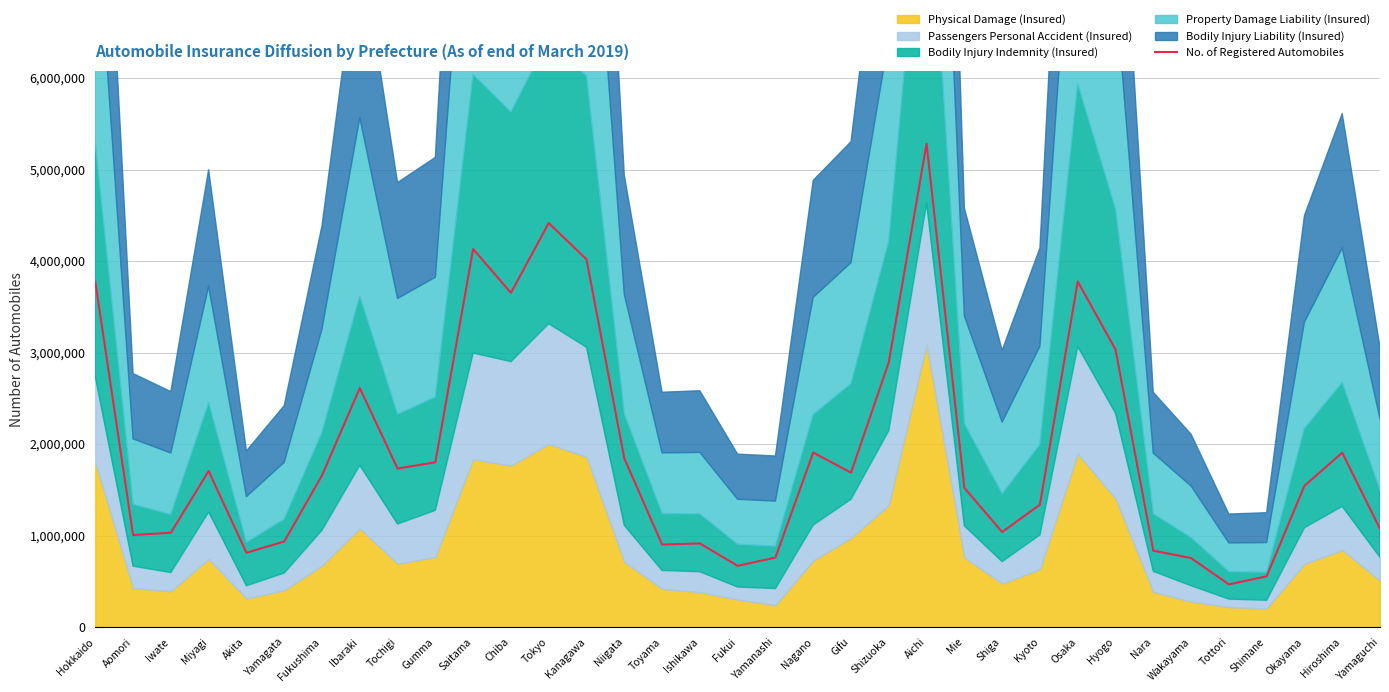

Reading left to right, transcribe all the data shown in this chart.

3774027	1006449	1031408	1705292	812349	935215	1657793	2612377	1732634	1801022	4131569	3652956	4414981	4018887	1845161	902339	914544	669723	759845	1907732	1687667	2893838	5282965	1521312	1039045	1338224	3776494	3034057	835112	754789	466823	555173	1544120	1906196	1074100